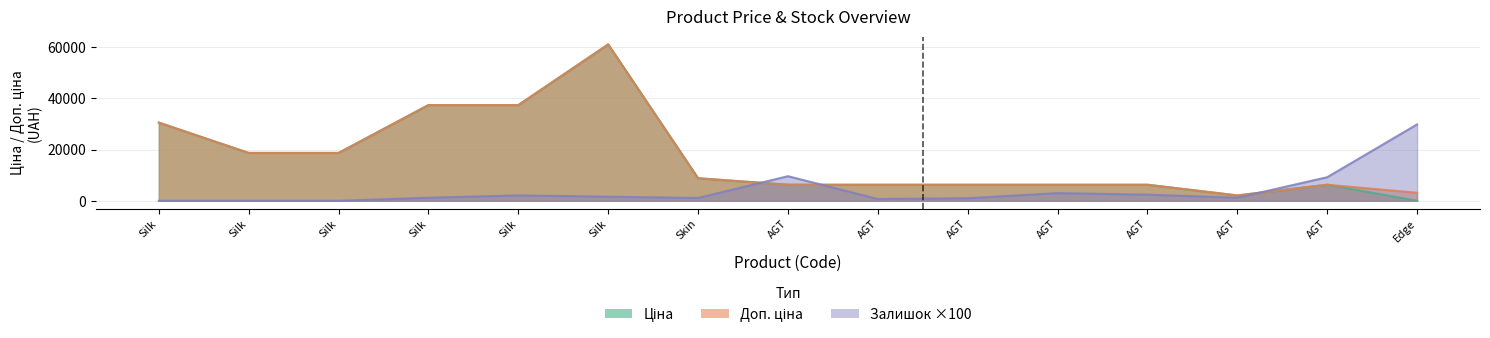

How many data points does each series have?

15